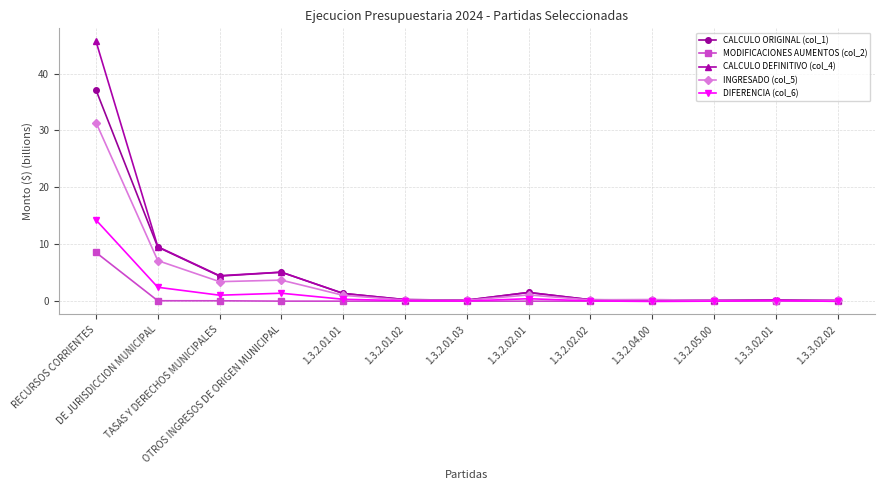

What is the maximum value shown in the chart?

45.7